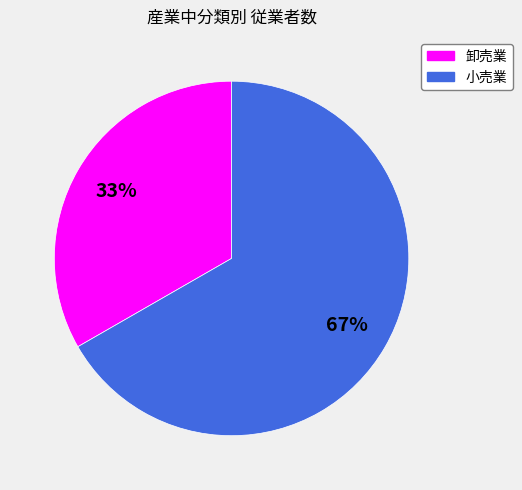

How many segments does this pie chart have?

2